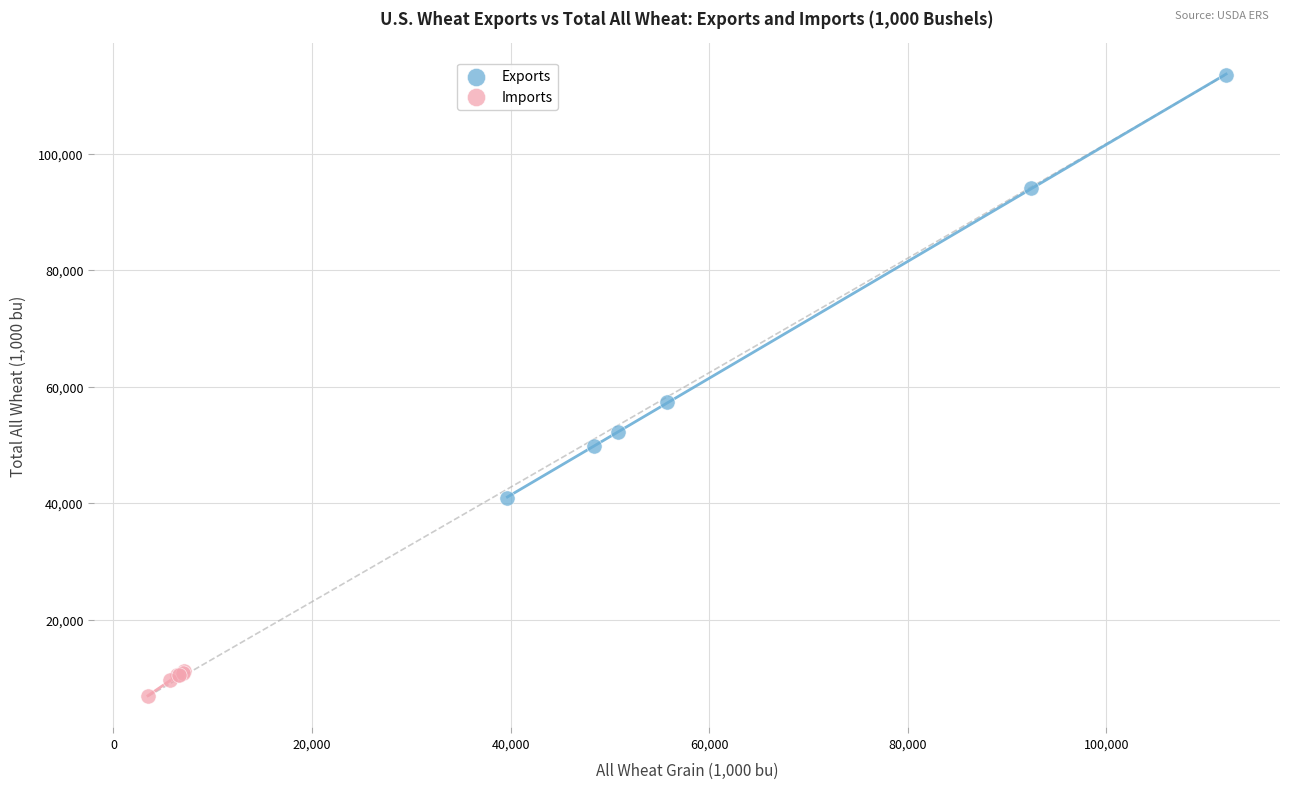

Which series has the largest Y range (max minus min)?

Exports